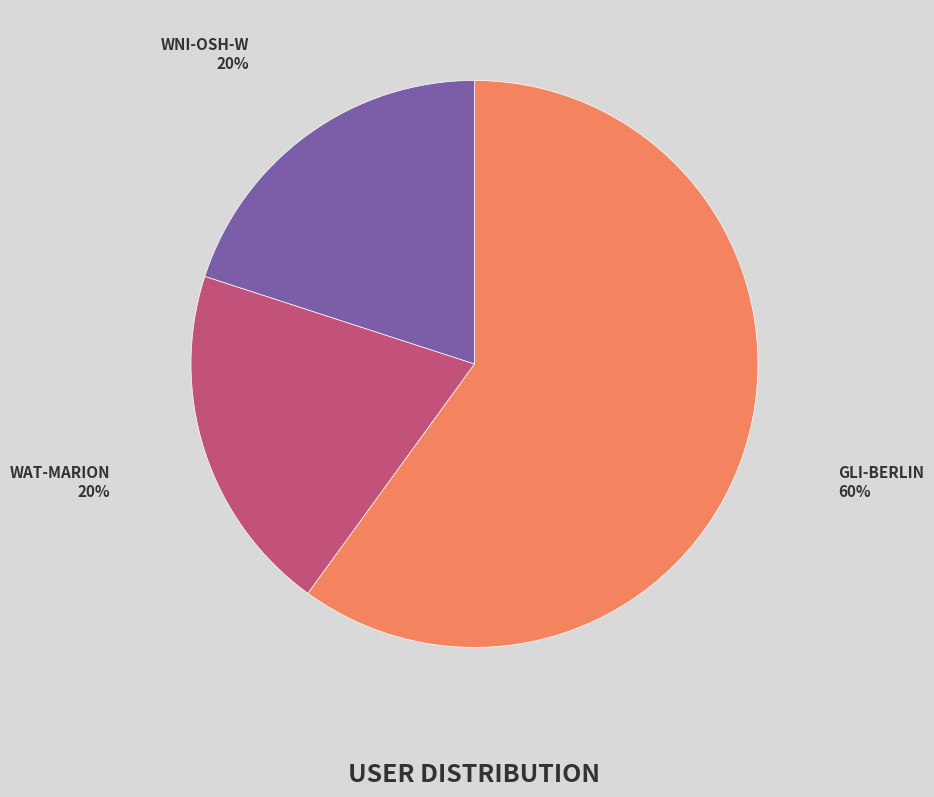

To the nearest percent, what is the difference between the largest and smallest slice percentages?

40%